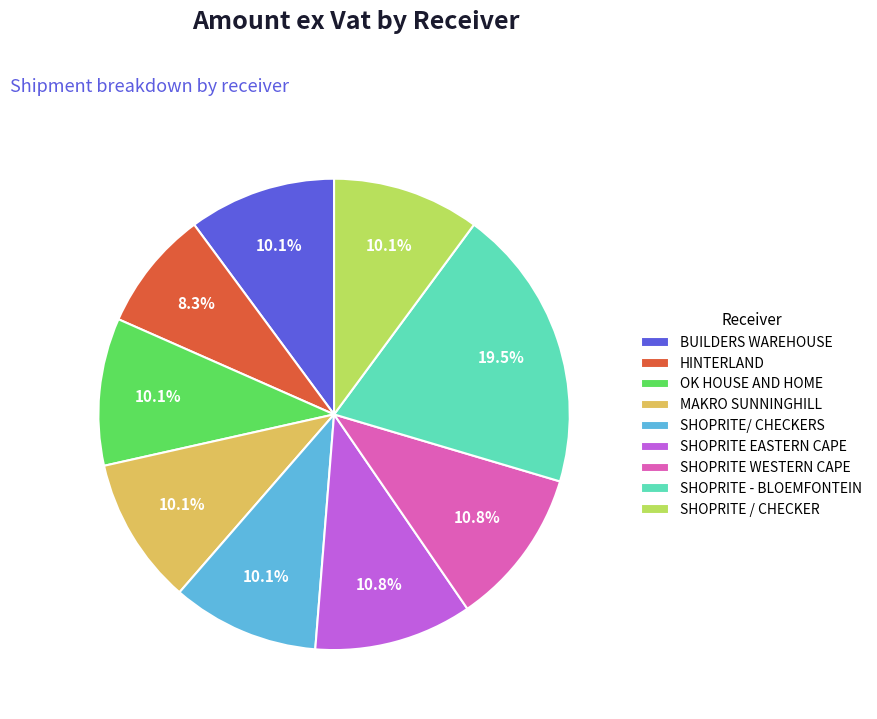

How much of the chart is everything except SHOPRITE/ CHECKERS?

89.9%